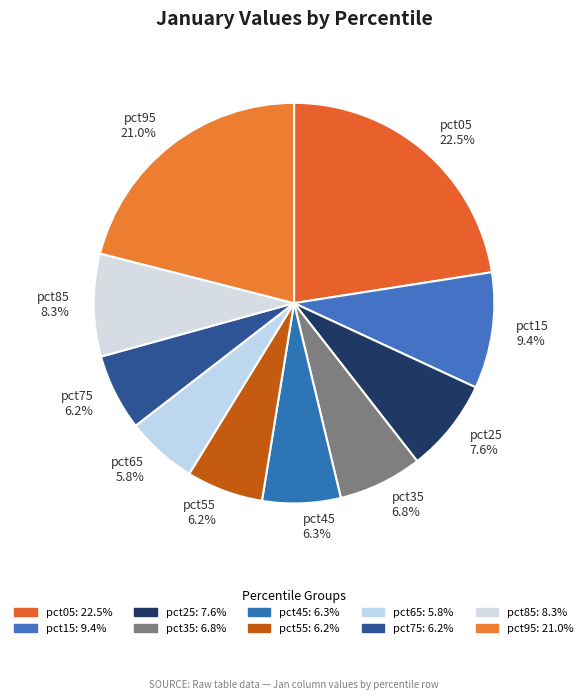

Which slice is the largest?

pct05